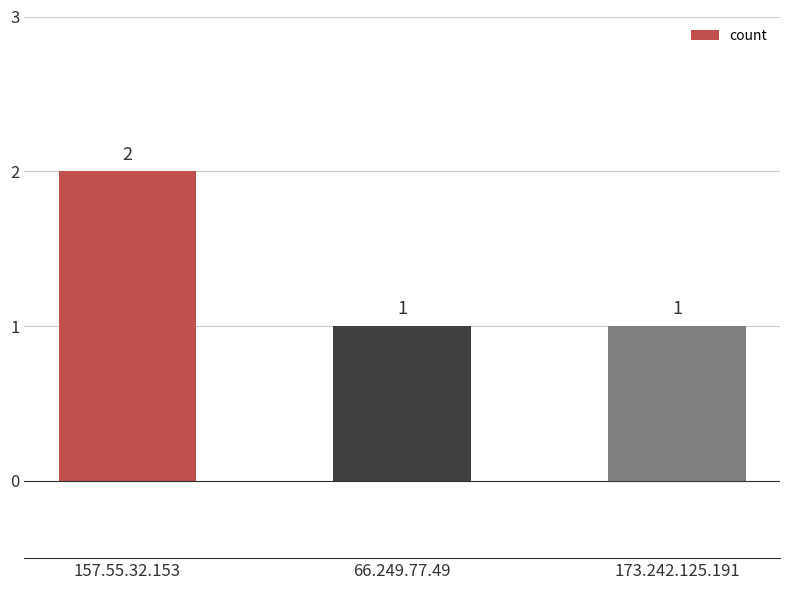

Count the values in the range 1 to 2.

3